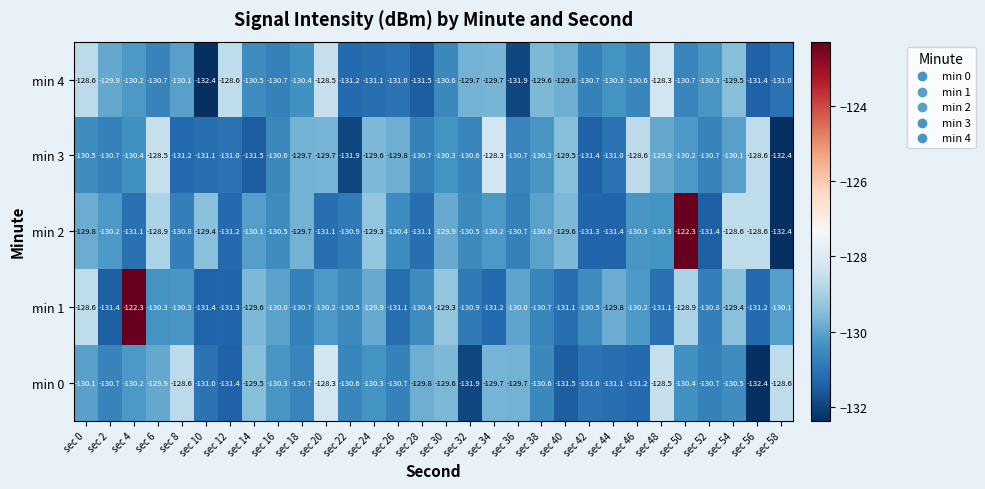

Which series has the largest total across all categories?

min 2